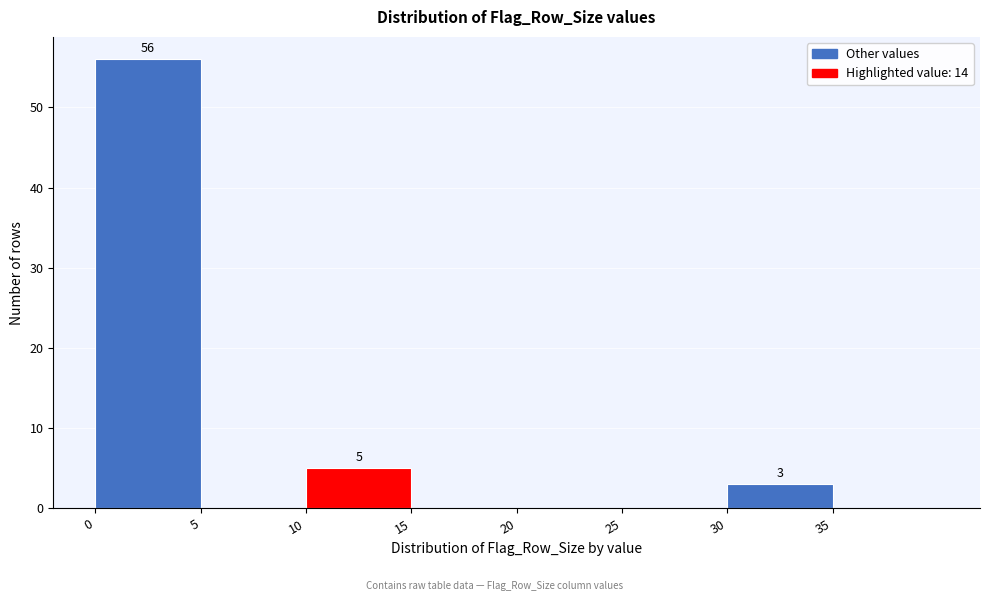

Over which range of the x-axis is the bar tallest?

0 to 5